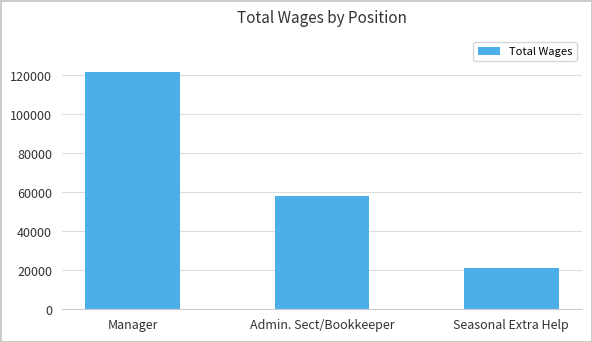

Between Manager and Admin. Sect/Bookkeeper, which is larger?

Manager